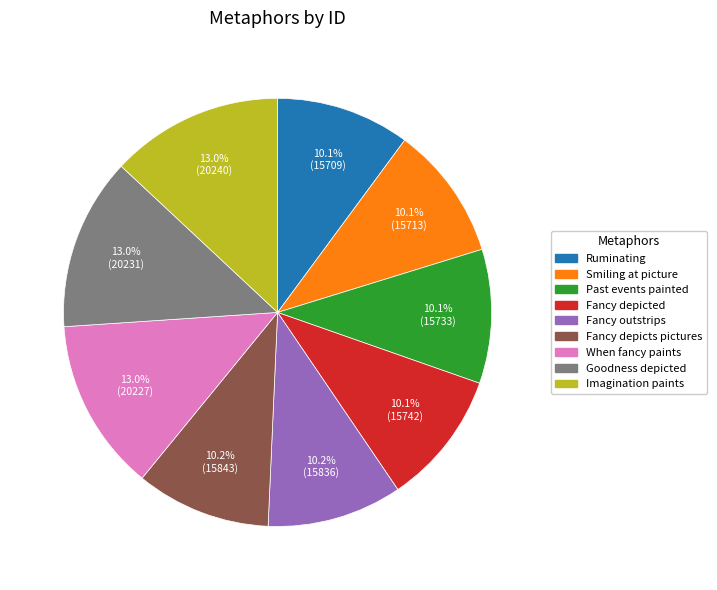

Approximately how many times larger is the value at Goodness depicted compared to Ruminating?

1.3